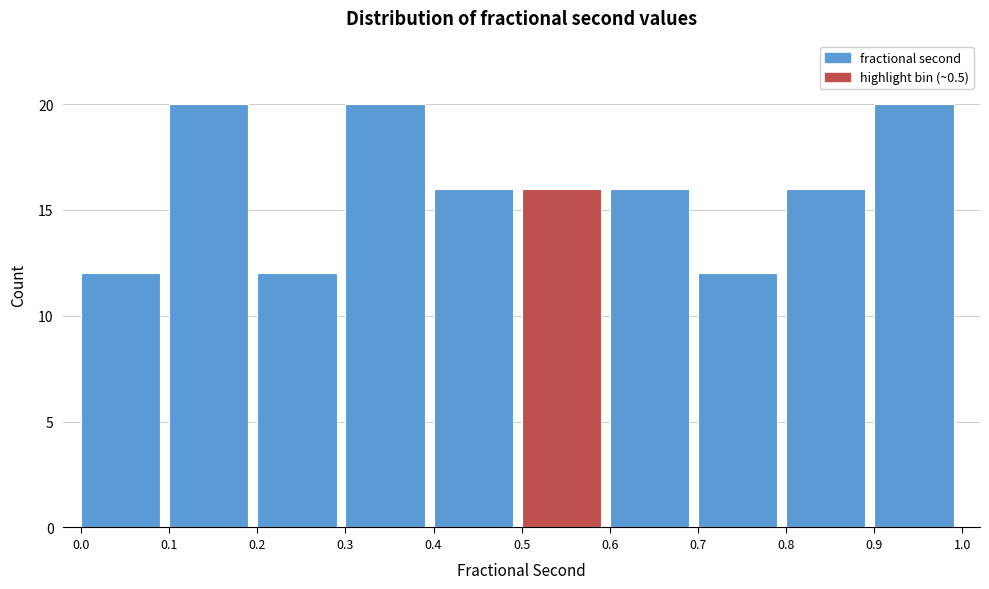

Reading left to right, list every bar in this chart as the range it spans on the x-axis followed by its height. The values are not printed on the chart, so give them approximately, as read against the axis.

0.0 to 0.1: 12
0.1 to 0.2: 20
0.2 to 0.3: 12
0.3 to 0.4: 20
0.4 to 0.5: 16
0.5 to 0.6: 16
0.6 to 0.7: 16
0.7 to 0.8: 12
0.8 to 0.9: 16
0.9 to 1.0: 20